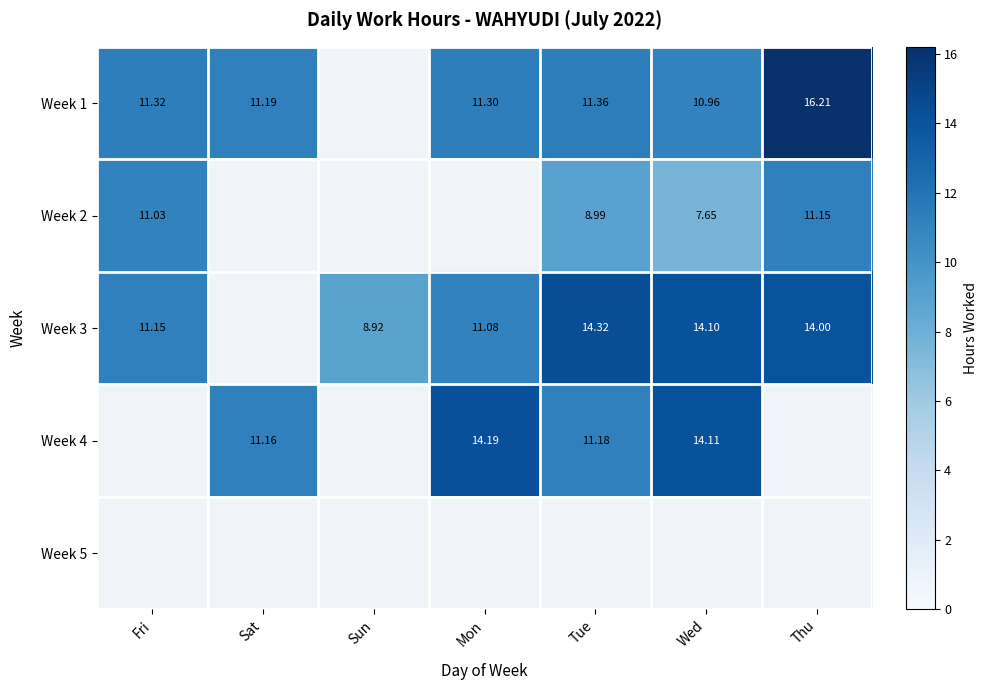

Is the value of Week 4 at Tue greater than the value of Week 1 at Tue?

No